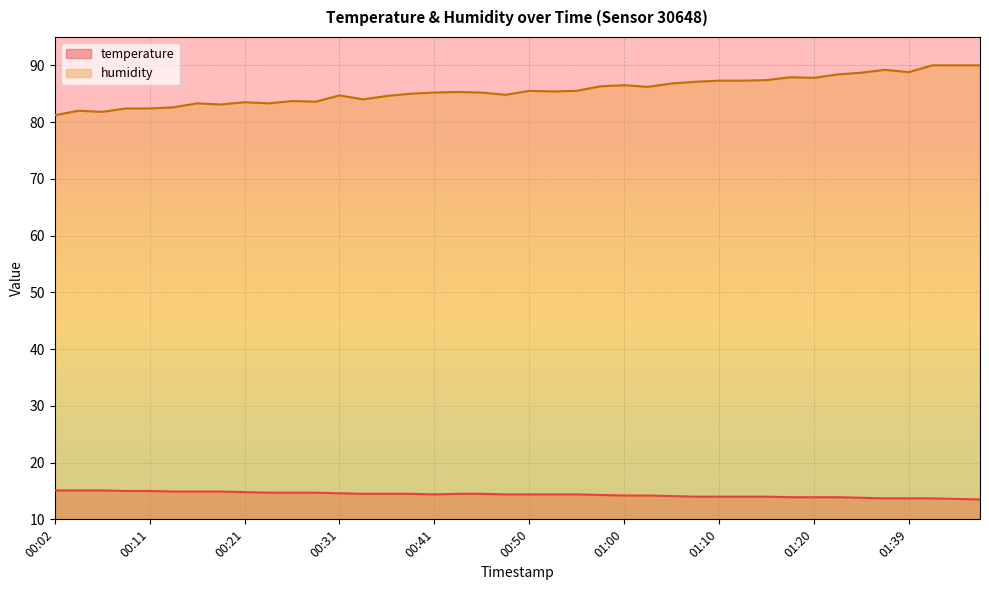

What is the difference between the maximum and second lowest values in the humidity series?

8.2